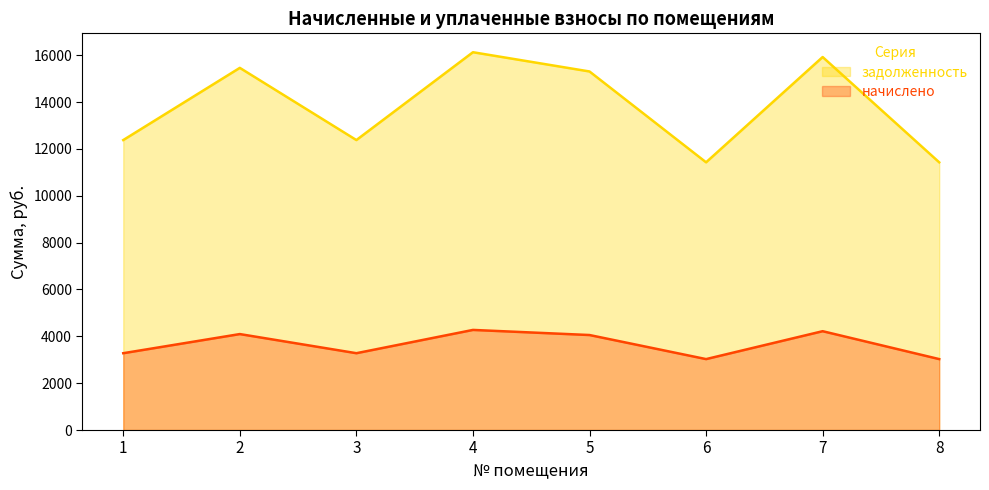

What are all the series names shown in the legend?

задолженность, начислено